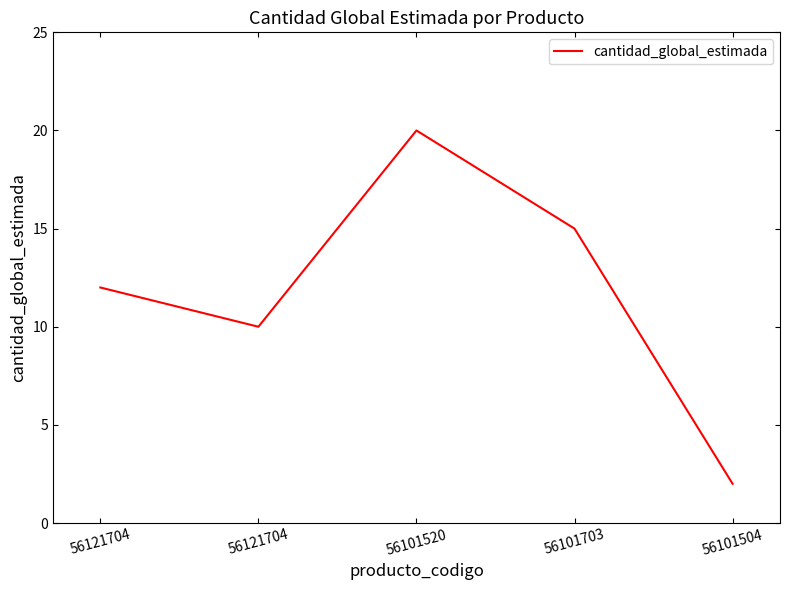

What is the sum of the values at 56121704 and 56101703?

25